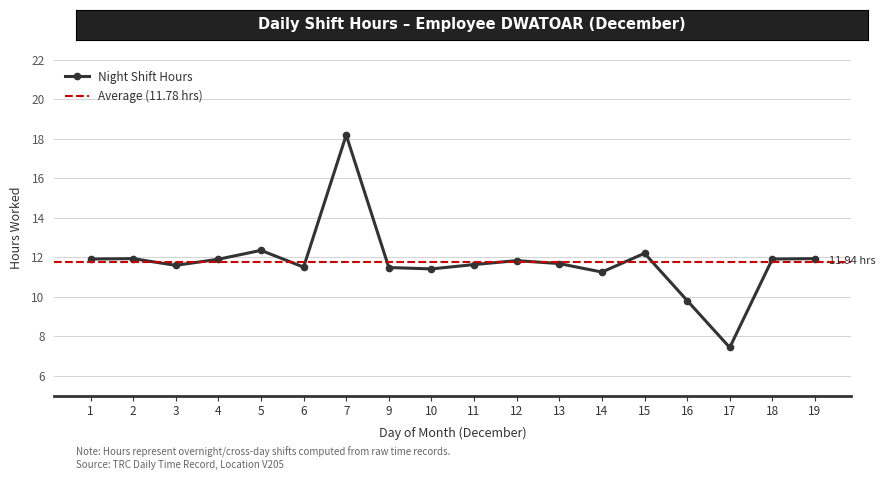

Where is the first local maximum?

2